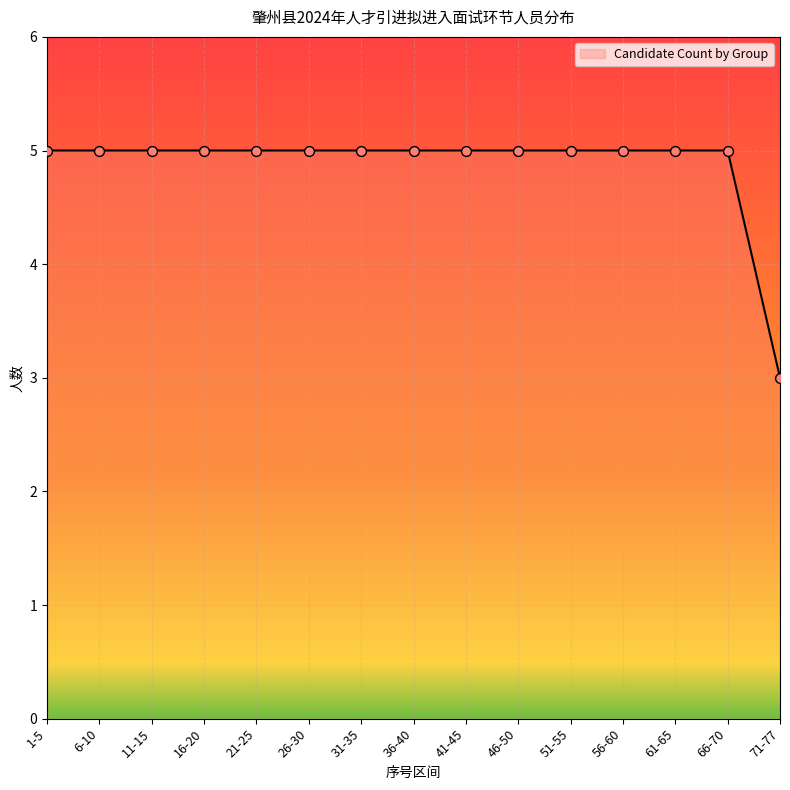

What is the change in value from 61-65 to 71-77?

-2